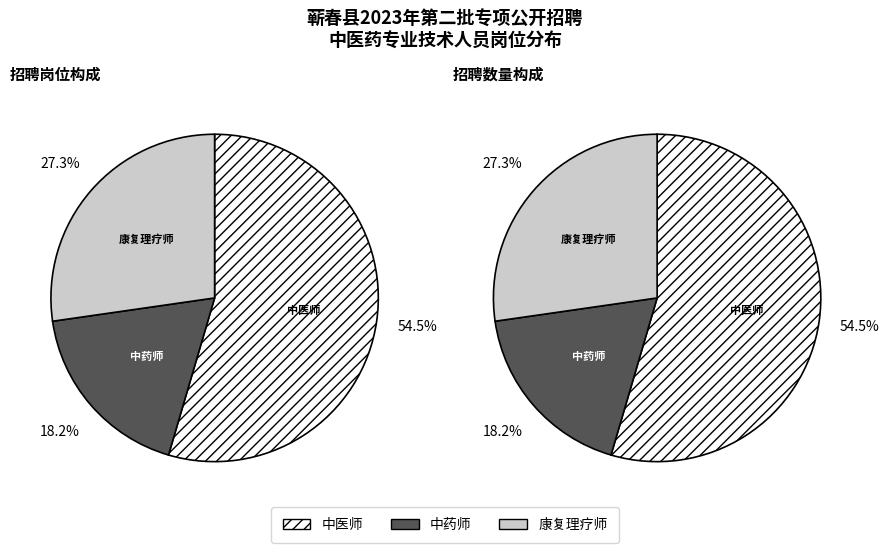

Which category has the biggest portion of the pie?

中医师